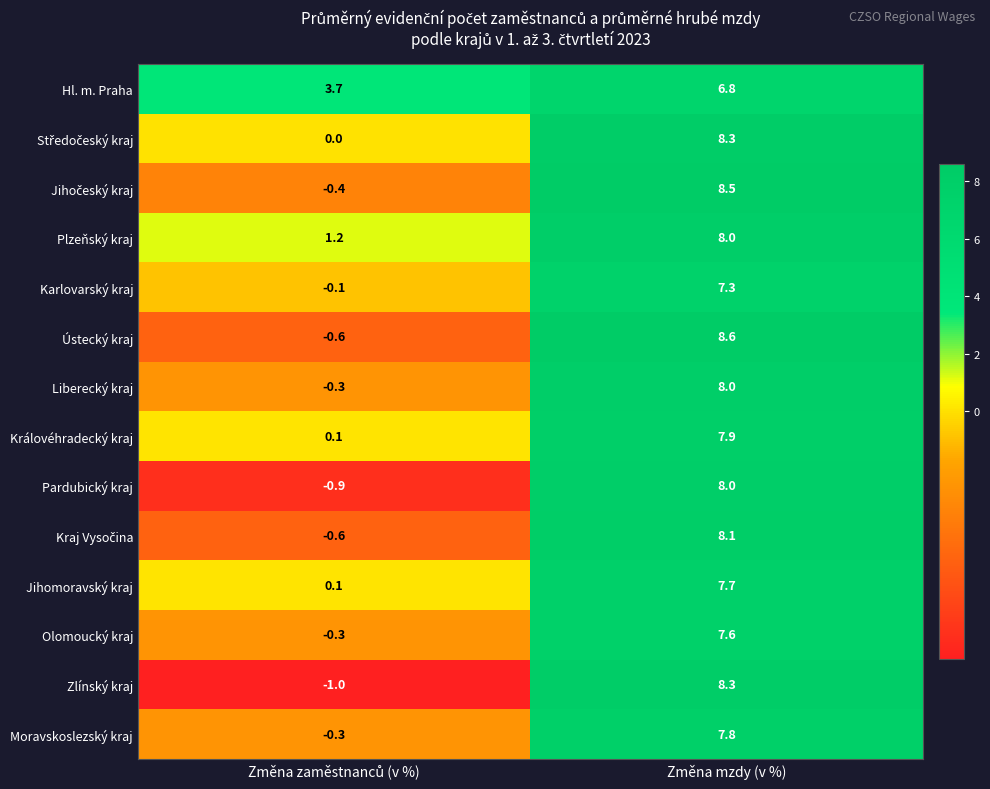

Is it true that Pardubický kraj equals 8.0 at Změna mzdy (v %)?

True